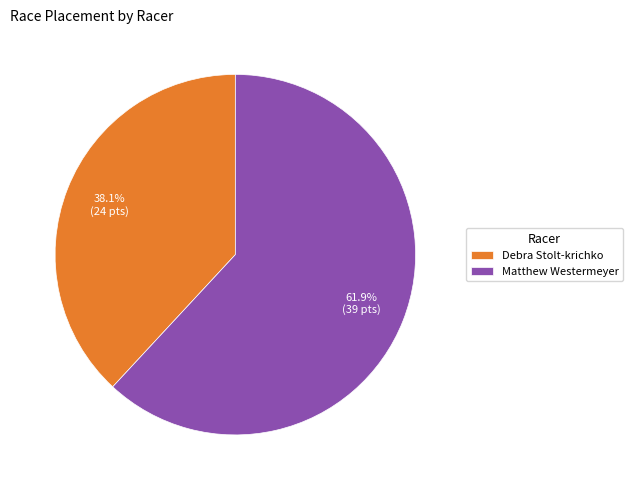

Combined, do Matthew Westermeyer and Debra Stolt-krichko account for over 50%?

Yes